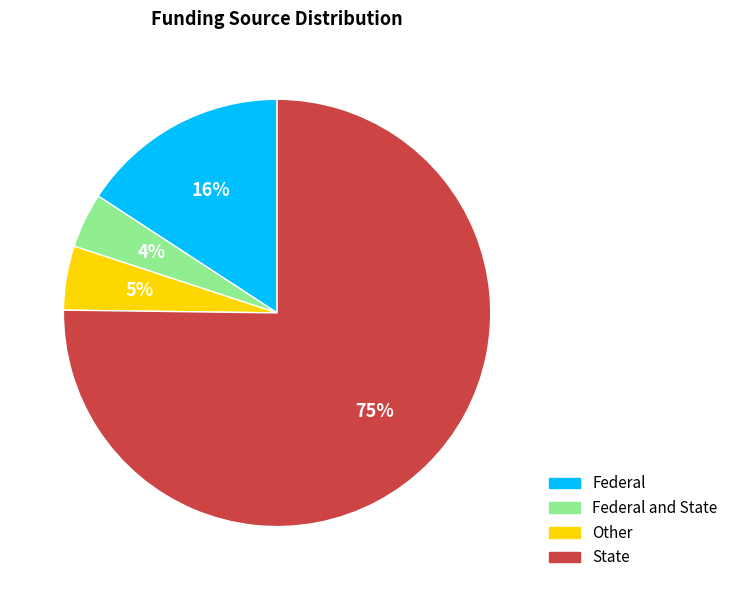

How many segments does this pie chart have?

4